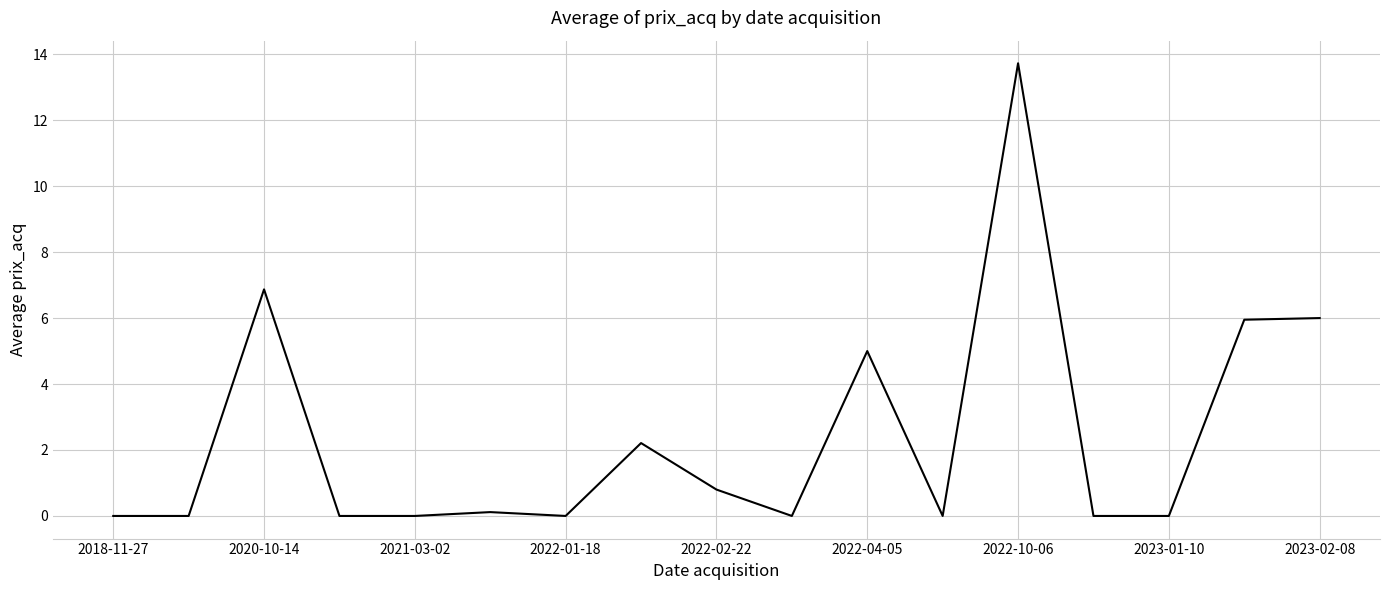

Count the number of data series in this chart.

1